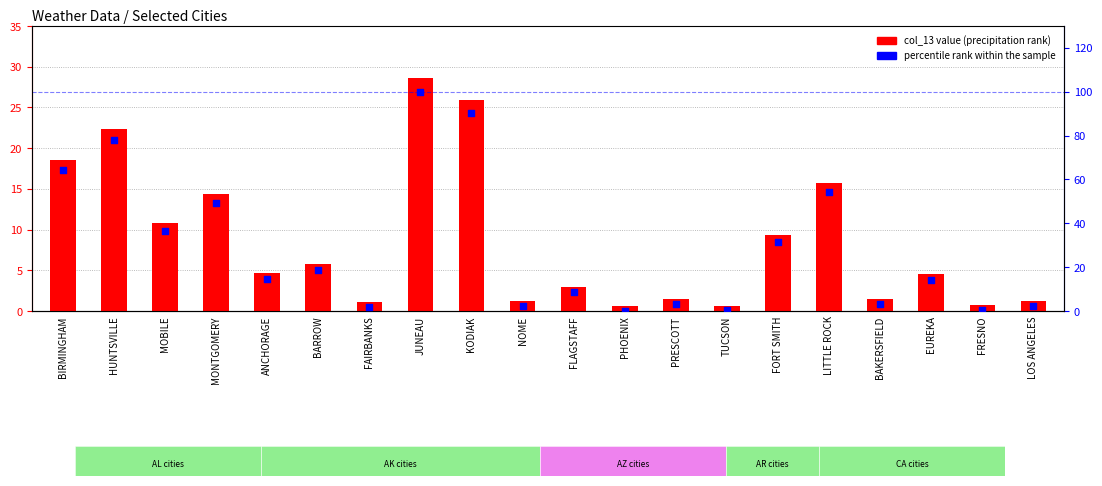

What is the total value across all series at NOME?

3.7